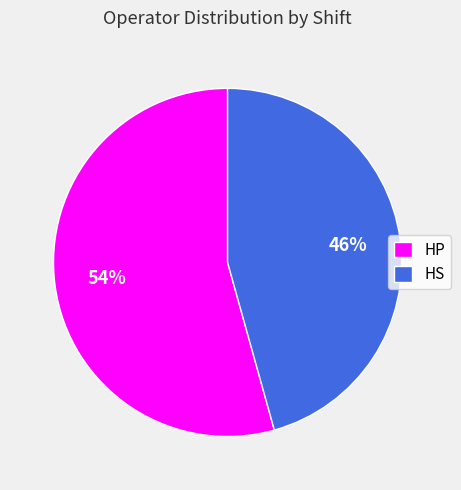

Which category has the smallest portion of the pie?

HS